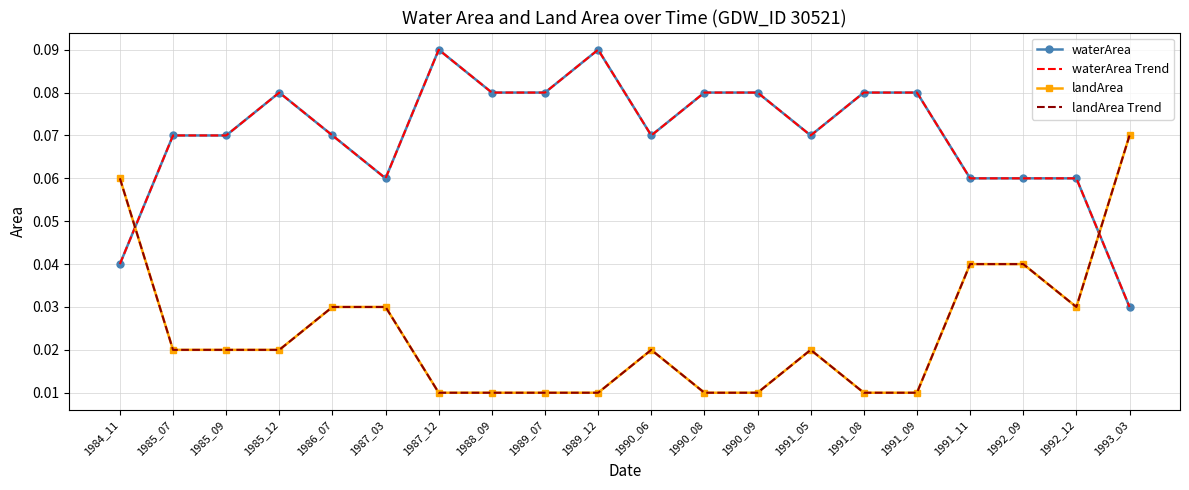

Is it true that waterArea equals 0.1 at 1992_12?

True